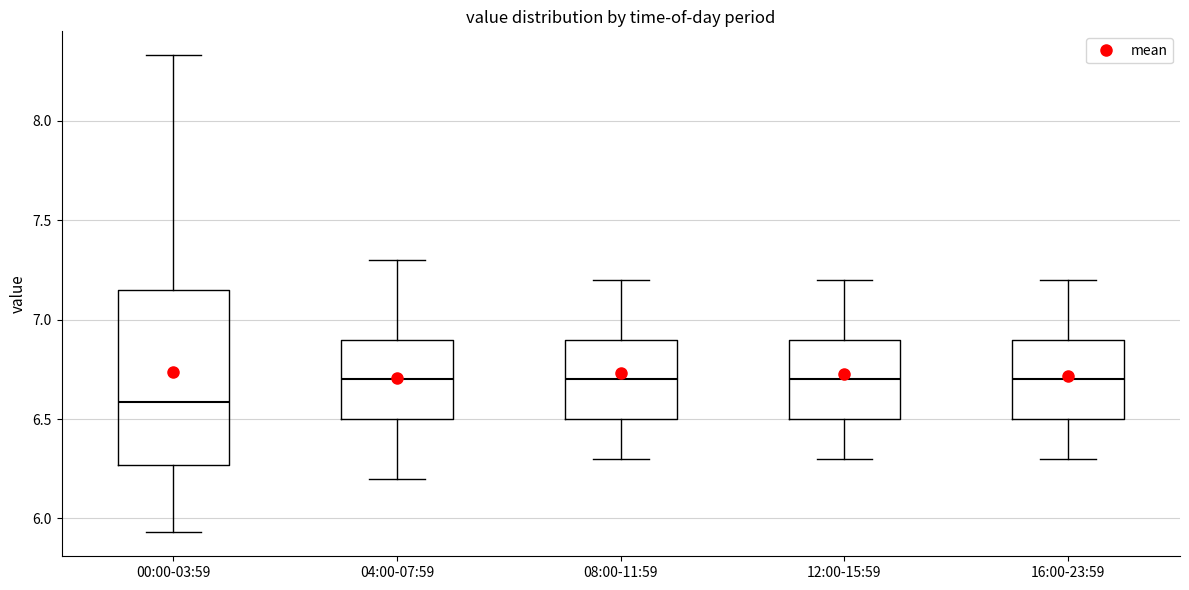

Where is the upper edge of the box for 00:00-03:59 on the y-axis? The values are not printed on the chart, so give them approximately, as read against the axis.

7.15